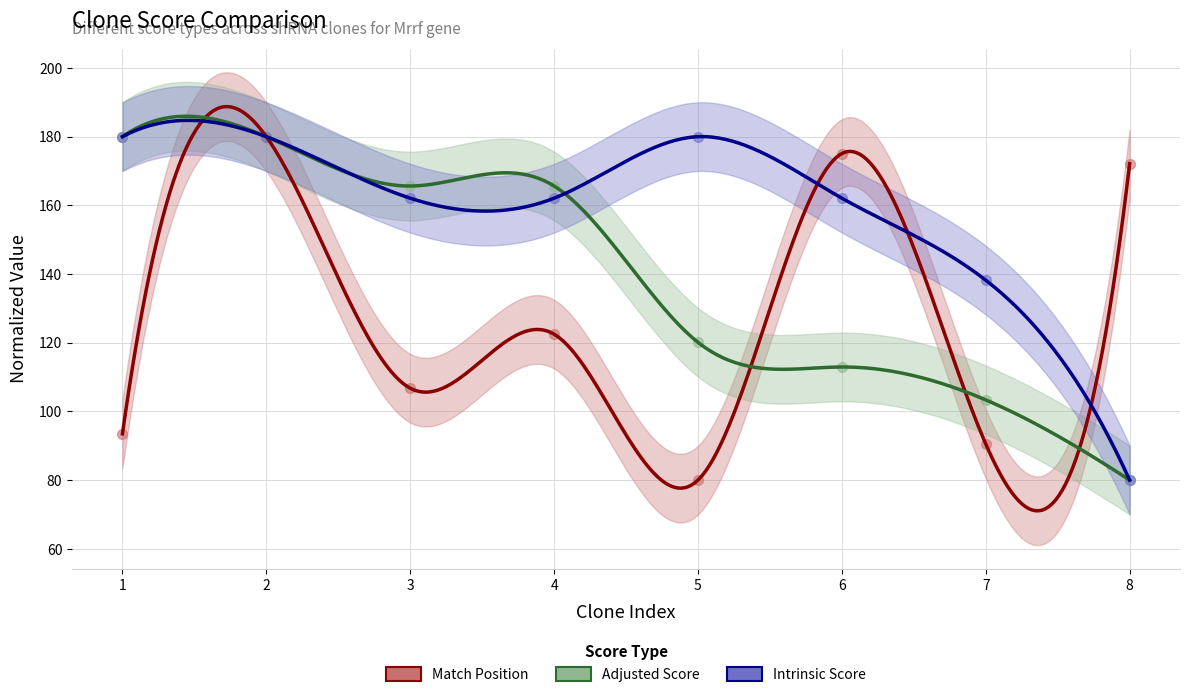

Which series reaches the minimum Y coordinate?

Match Position